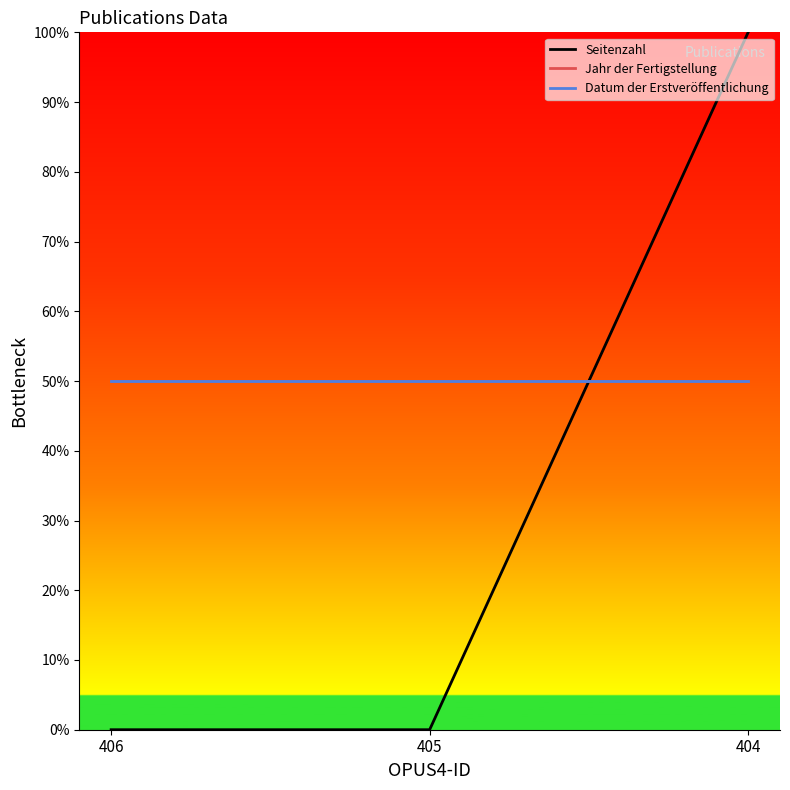

Does the chart have visible grid lines?

No